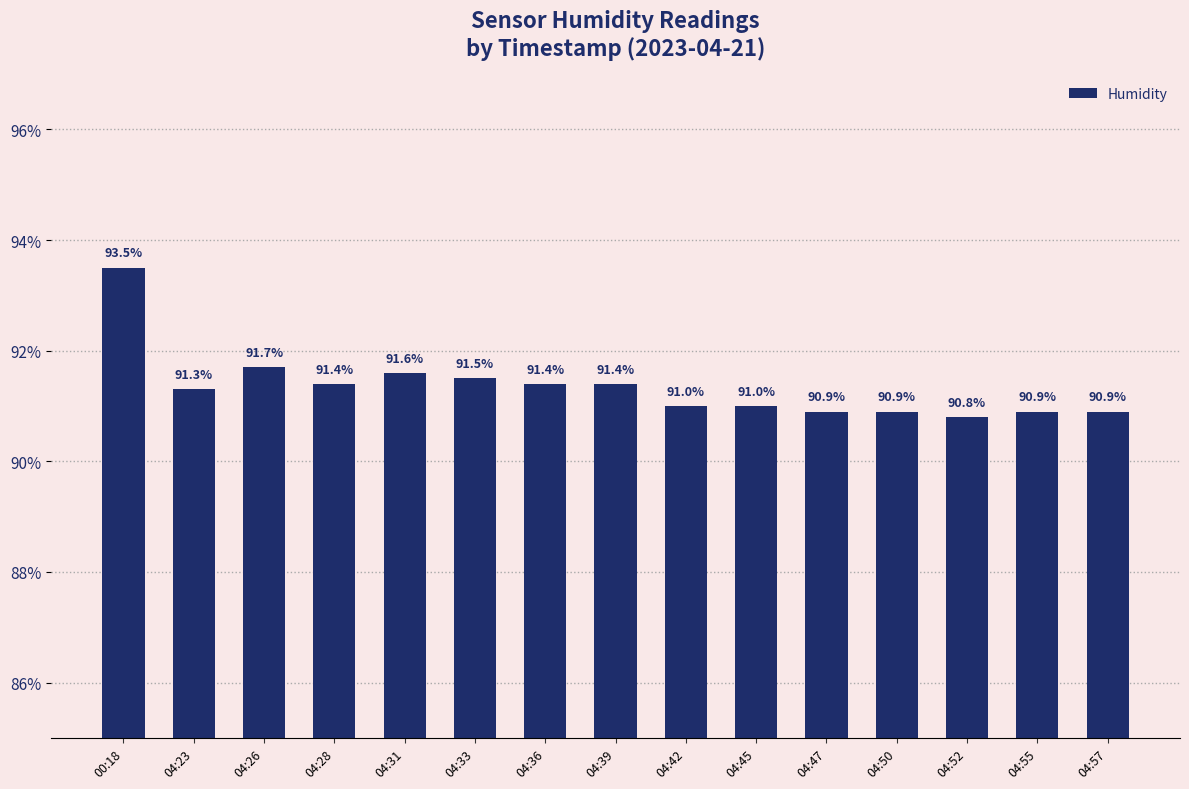

The chart shows a value of 90.9 at 04:47. True or false?

True